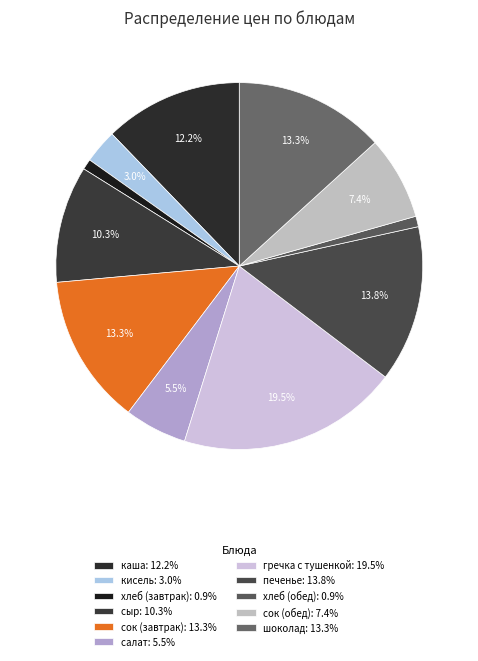

What is the total percentage of кисель and сок (обед)?

10.3%